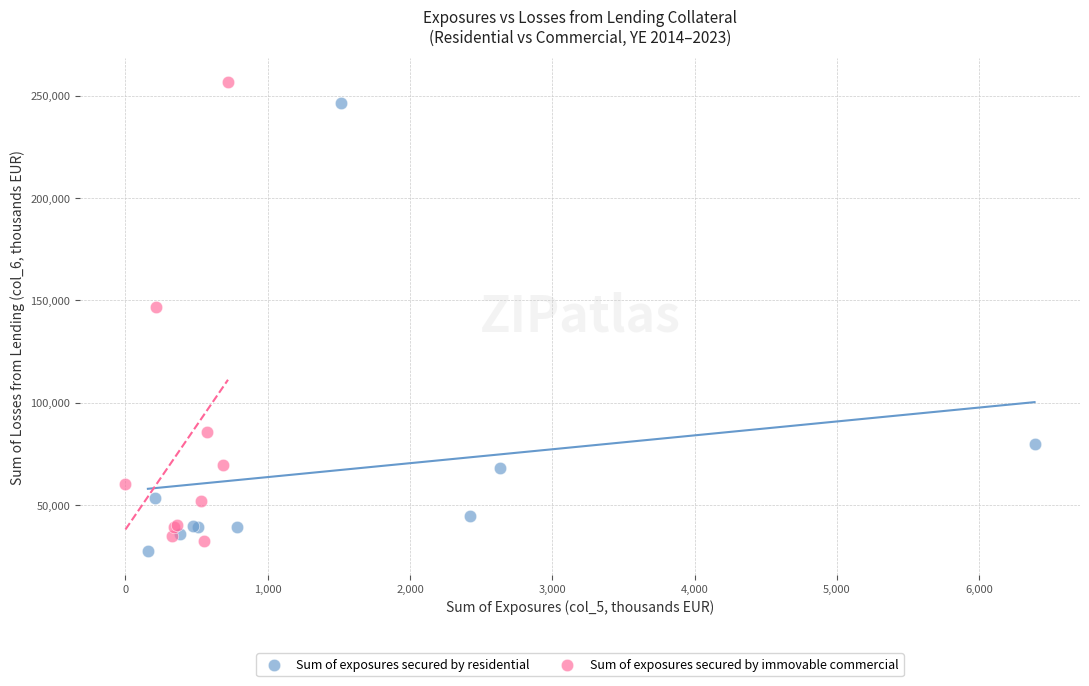

Which series reaches the maximum Y coordinate?

Sum of exposures secured by immovable commercial